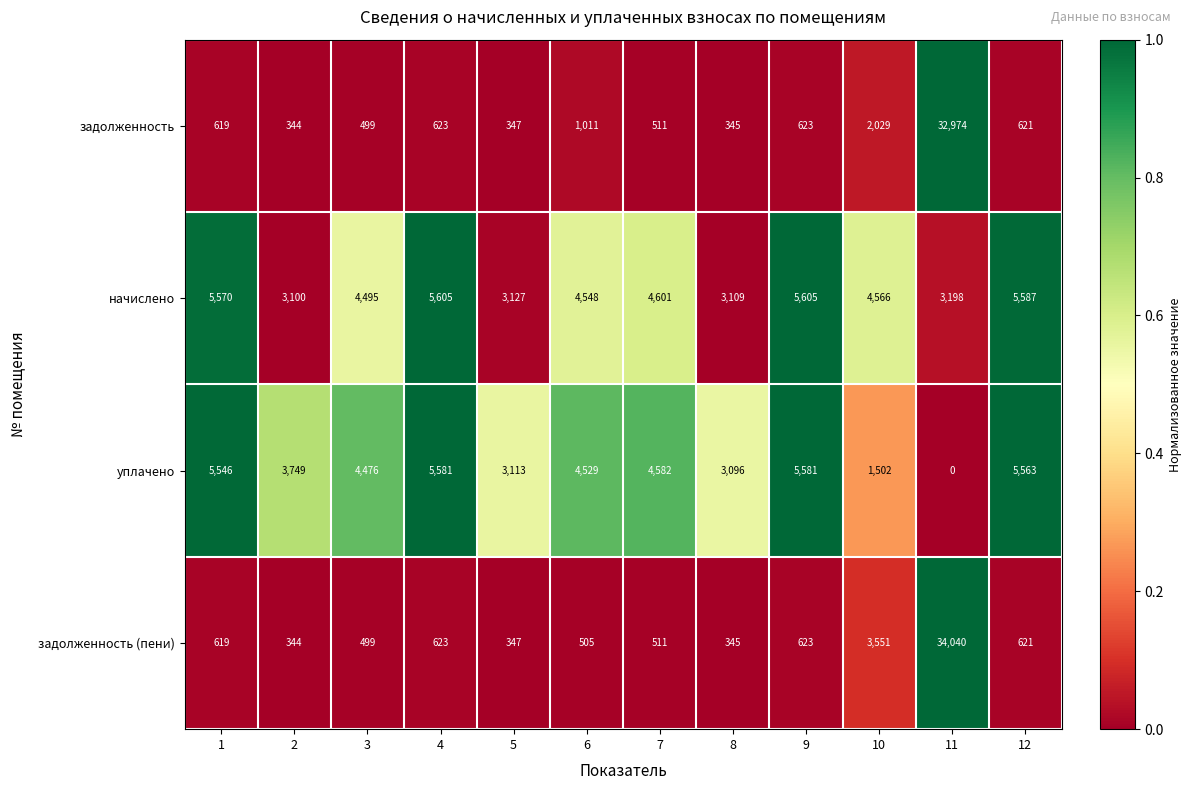

What is the sum of all задолженность (пени) values?

42628